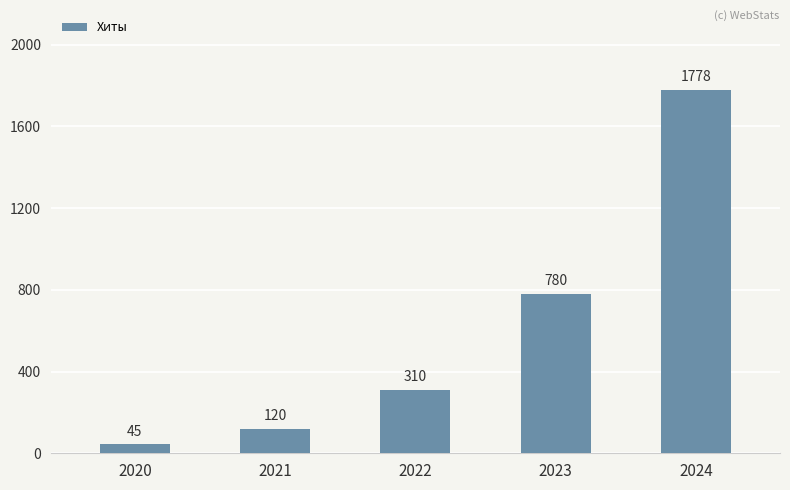

Reading left to right, list all the values displayed in this chart.

45	120	310	780	1778